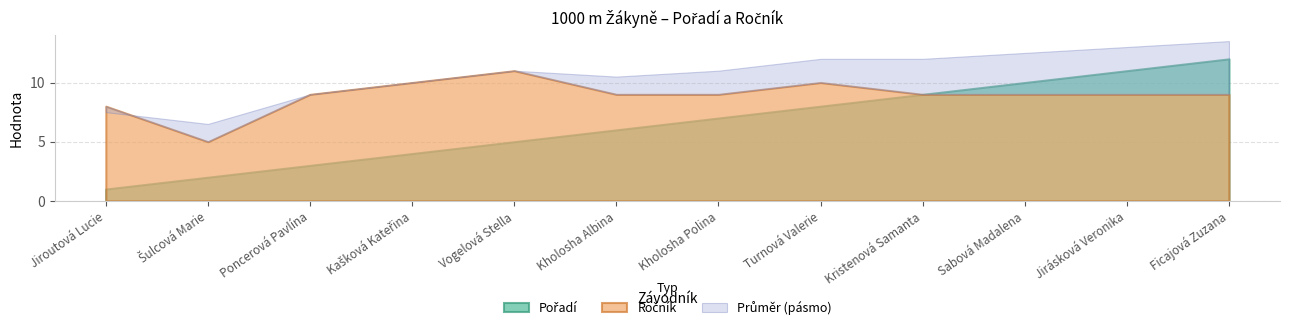

Reading left to right, transcribe all the data shown in this chart.

Pořadí: 1	2	3	4	5	6	7	8	9	10	11	12
Ročník: 8	5	9	10	11	9	9	10	9	9	9	9